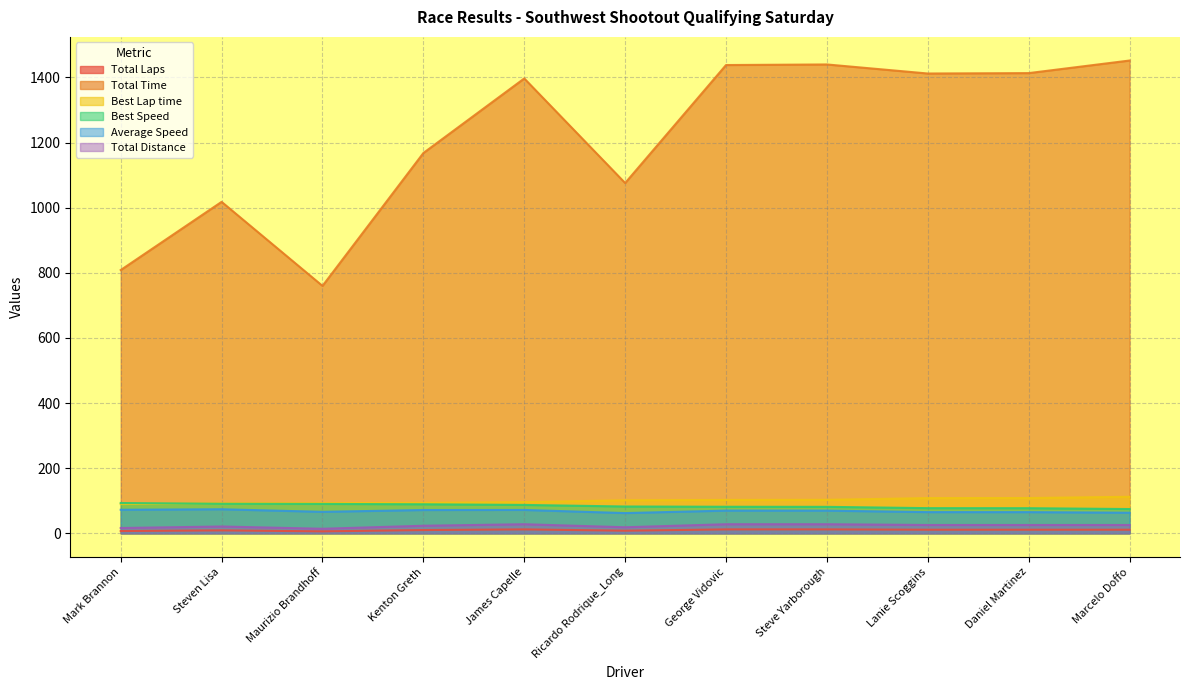

Does the chart have visible grid lines?

Yes